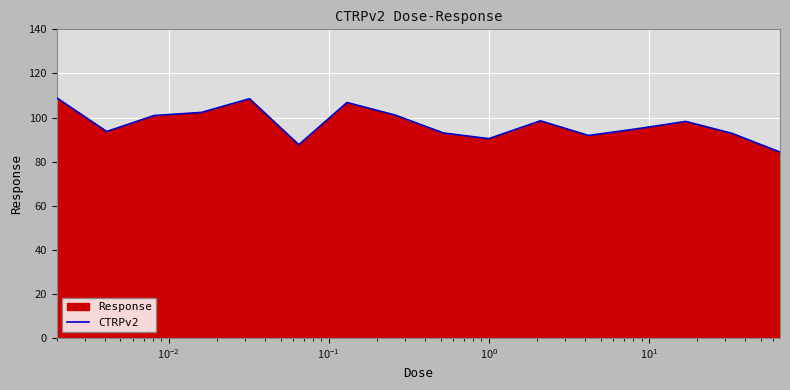

What is the maximum value shown in the chart?

108.9